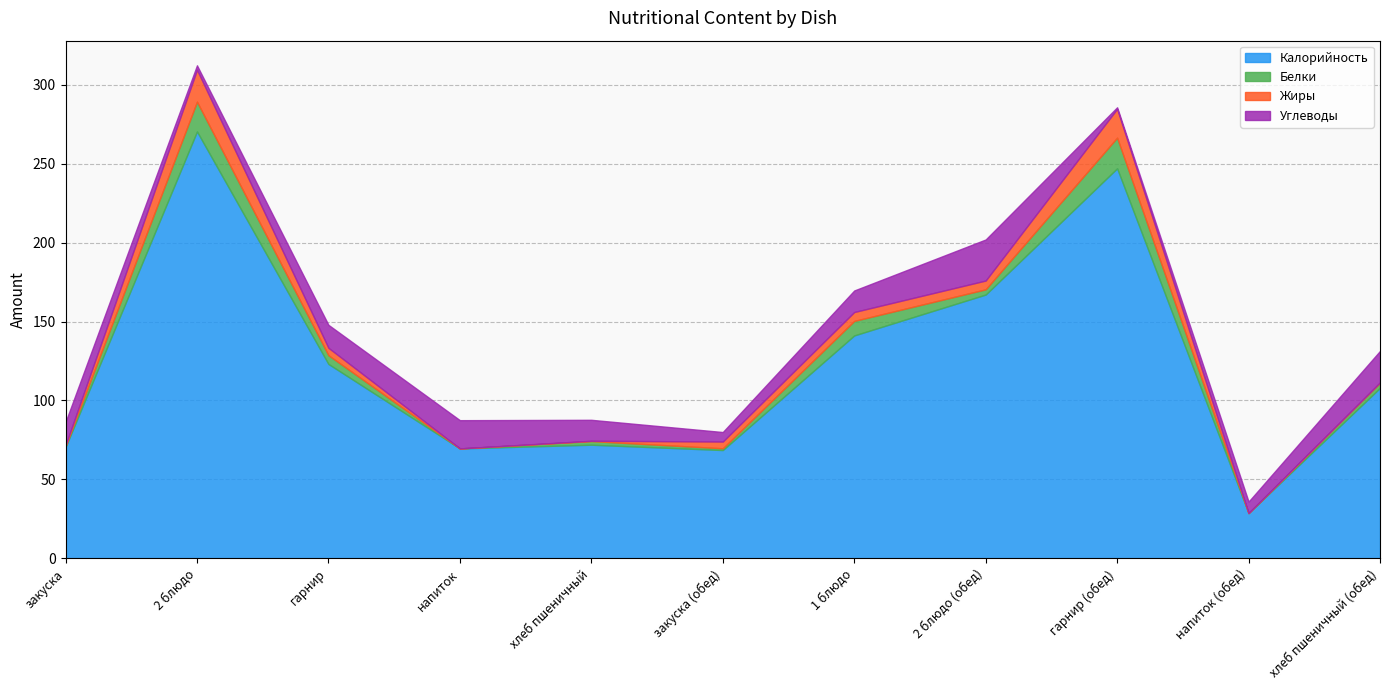

Reading left to right, list all the values displayed in this chart.

Калорийность: закуска=70.5	2 блюдо=270.3	гарнир=123.1	напиток=69.7	хлеб пшеничный=72.0	закуска (обед)=68.6	1 блюдо=141.2	2 блюдо (обед)=167.1	гарнир (обед)=247.0	напиток (обед)=28.7	хлеб пшеничный (обед)=108.0
Белки: закуска=0.6	2 блюдо=18.9	гарнир=5.5	напиток=0.0	хлеб пшеничный=2.3	закуска (обед)=1.1	1 блюдо=9.2	2 блюдо (обед)=3.3	гарнир (обед)=19.4	напиток (обед)=0.0	хлеб пшеничный (обед)=3.2
Жиры: закуска=0.6	2 блюдо=20.2	гарнир=4.7	напиток=0.0	хлеб пшеничный=0.2	закуска (обед)=4.3	1 блюдо=5.6	2 блюдо (обед)=5.6	гарнир (обед)=18.2	напиток (обед)=0.0	хлеб пшеничный (обед)=0.3
Углеводы: закуска=14.7	2 блюдо=2.8	гарнир=14.6	напиток=17.9	хлеб пшеничный=13.3	закуска (обед)=6.0	1 блюдо=13.6	2 блюдо (обед)=26.0	гарнир (обед)=1.0	напиток (обед)=7.3	хлеб пшеничный (обед)=19.9